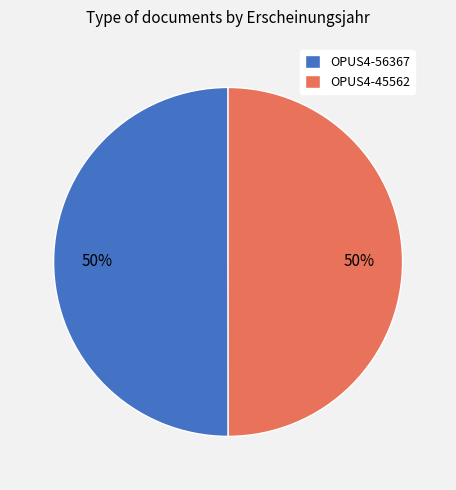

To the nearest percent, what is the combined percentage of OPUS4-56367 and OPUS4-45562?

100%